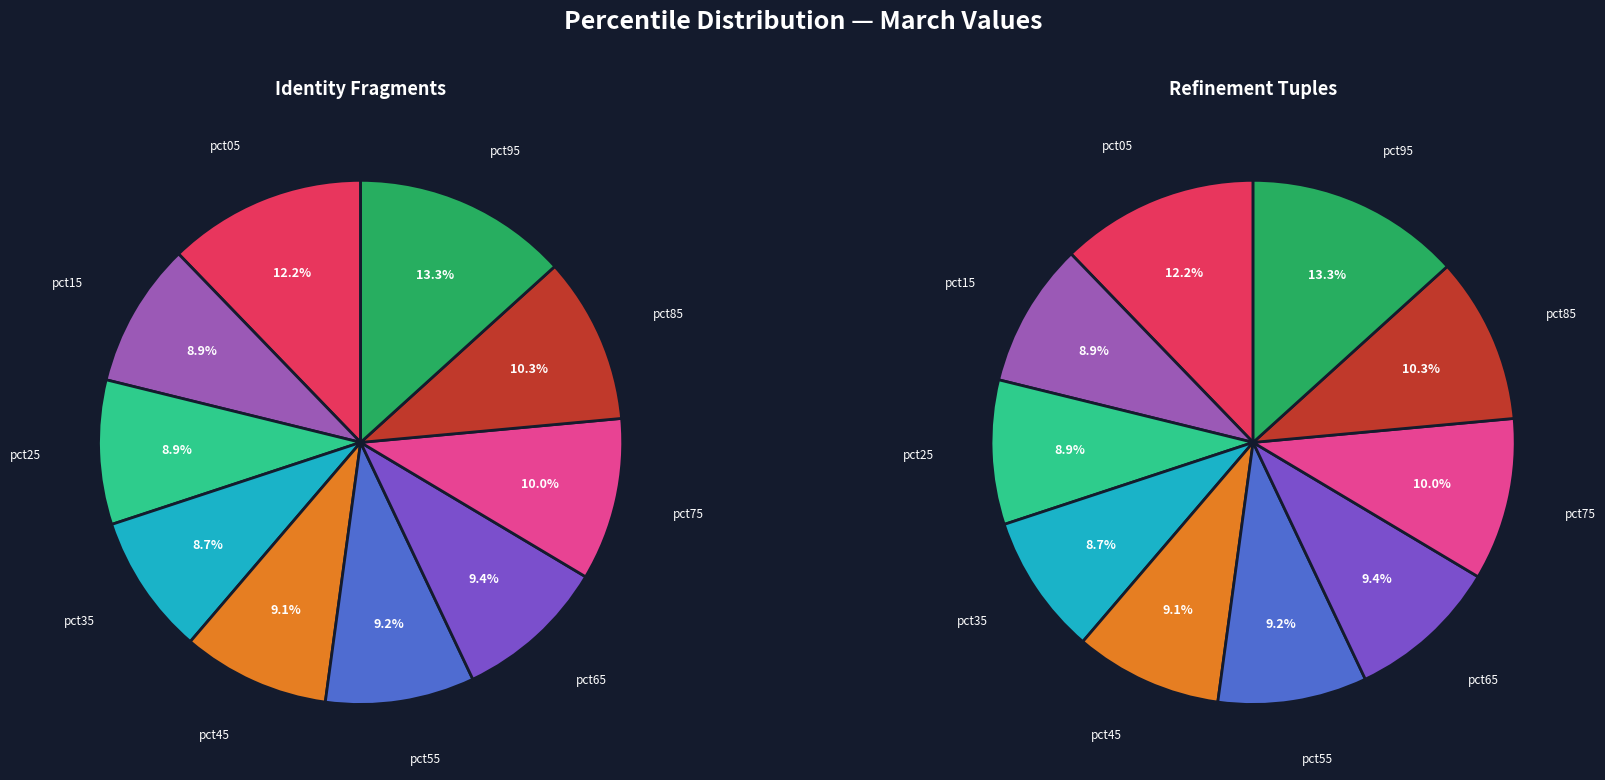

What portion of the pie excludes pct35?

91.3%